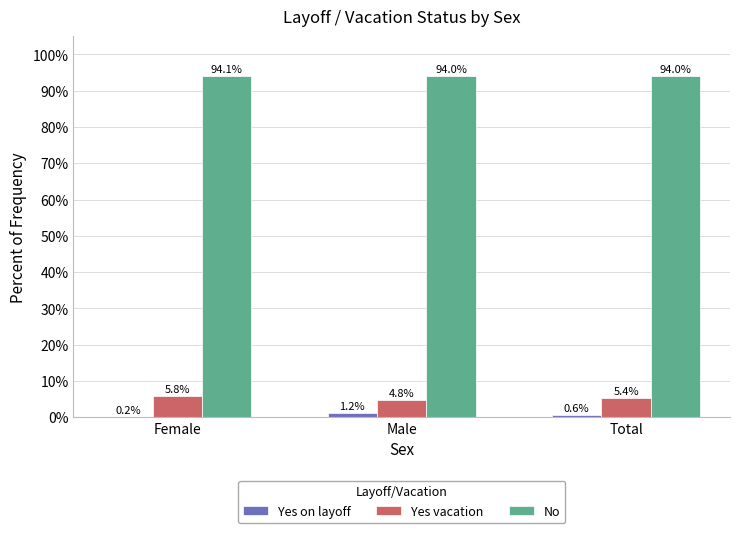

The value of No at Total is 94.0. True or false?

True